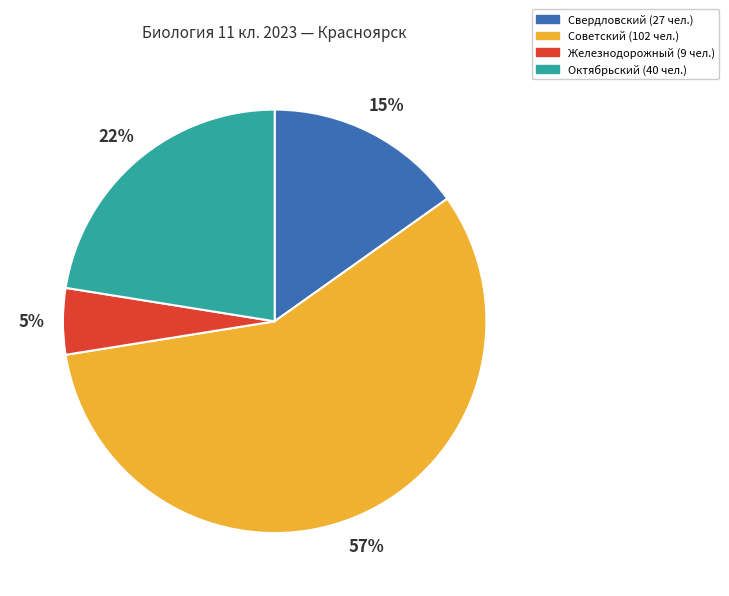

To the nearest percent, what is the average slice percentage?

25%